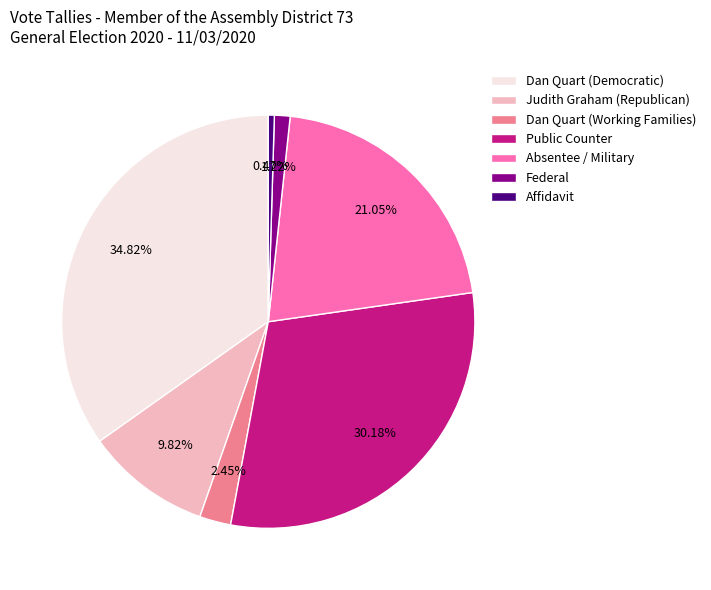

What percentage do Dan Quart (Working Families) and Dan Quart (Democratic) together represent?

37.3%